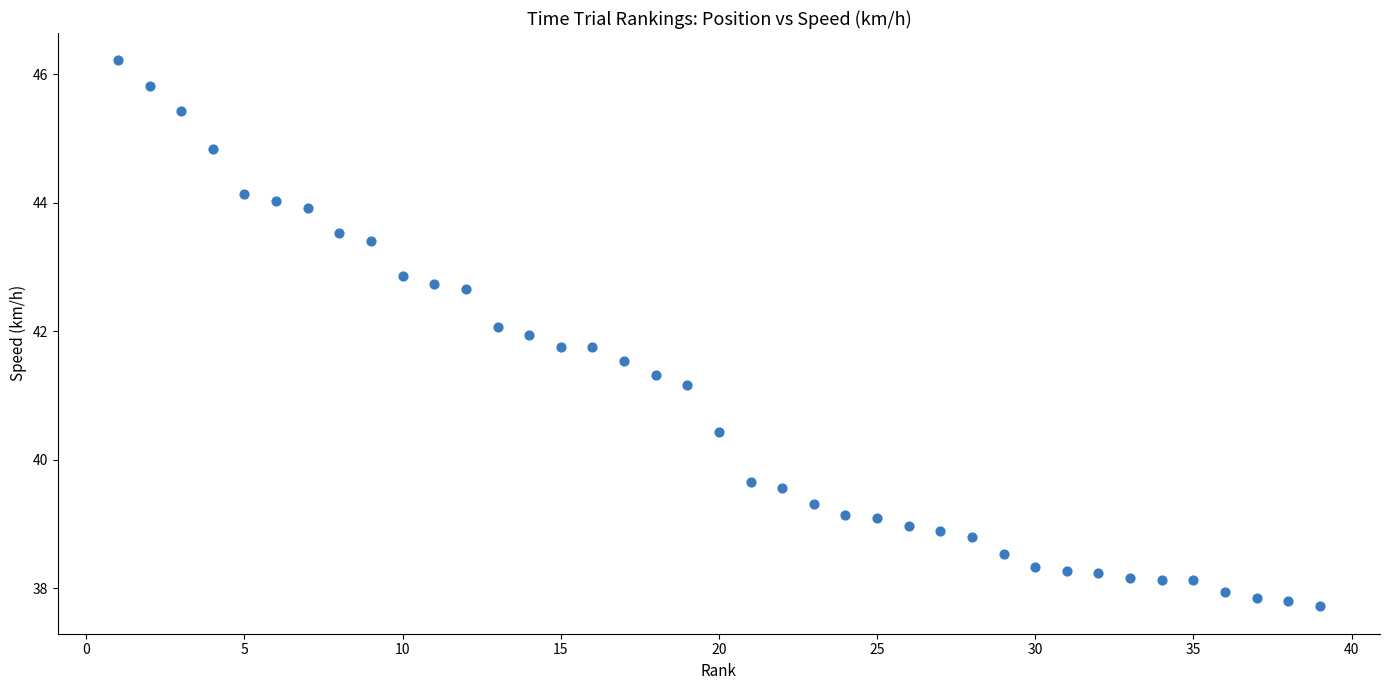

What Y value in the scatter plot is closest to 41?

41.2